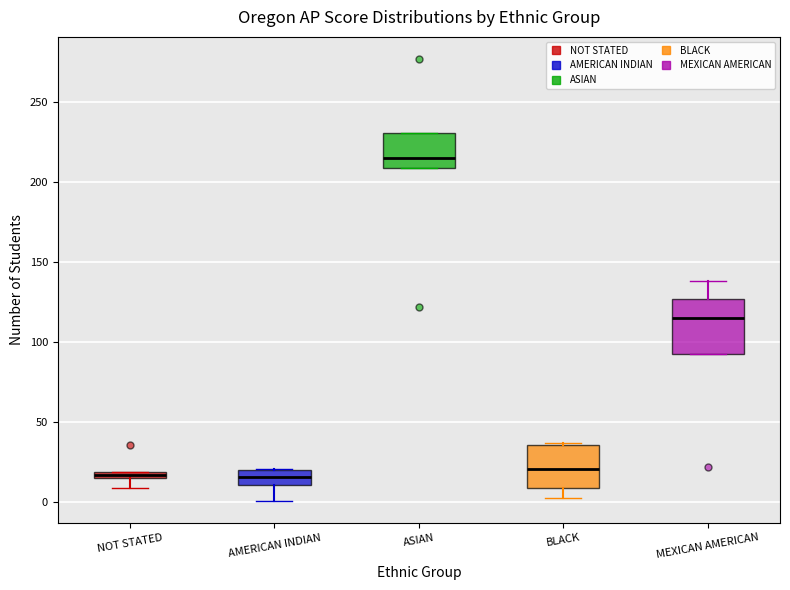

Which box has the highest median line?

ASIAN